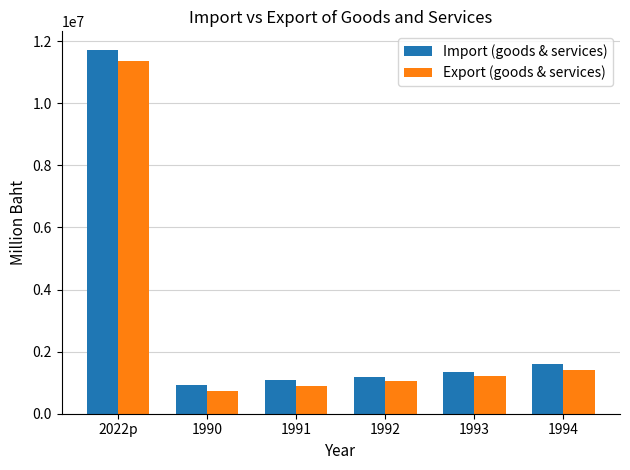

The value of Export (goods & services) at 1994 is 1410786. True or false?

True